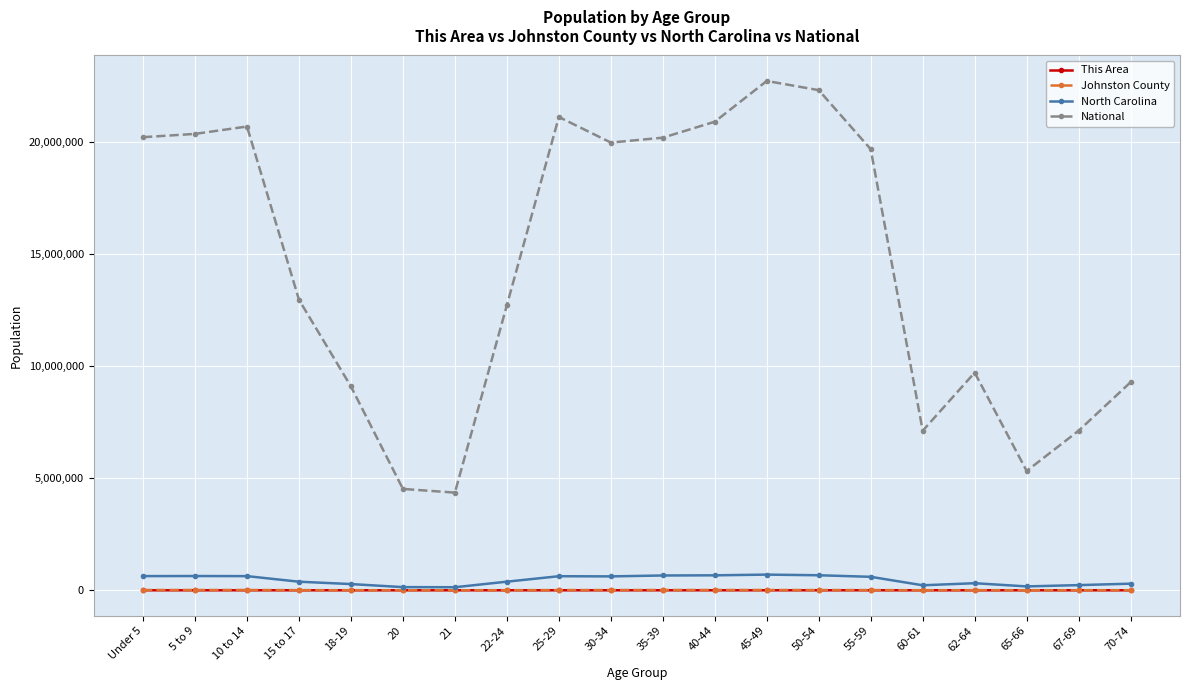

True or false: National has more than 1 points higher than both neighbors.

True